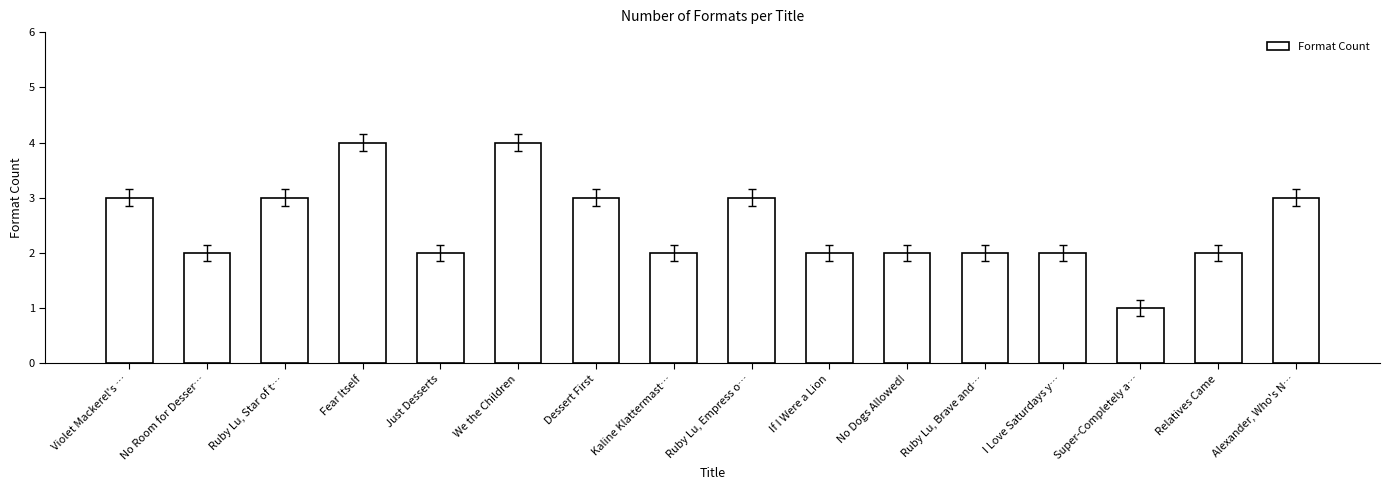

Reading left to right, what are all the values shown in this chart?

Violet Mackerel's …=3	No Room for Desser…=2	Ruby Lu, Star of t…=3	Fear Itself=4	Just Desserts=2	We the Children=4	Dessert First=3	Kaline Klattermast…=2	Ruby Lu, Empress o…=3	If I Were a Lion=2	No Dogs Allowed!=2	Ruby Lu, Brave and…=2	I Love Saturdays y…=2	Super-Completely a…=1	Relatives Came=2	Alexander, Who's N…=3